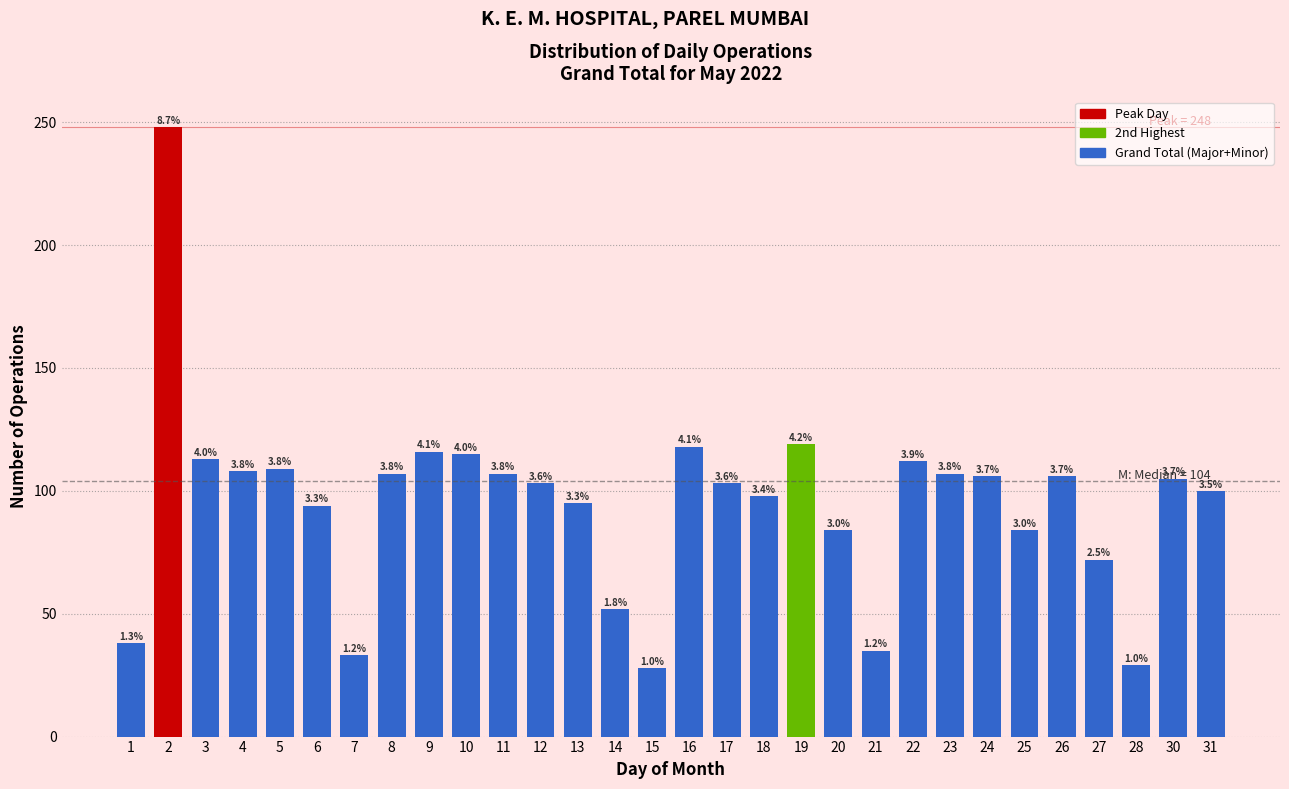

Does the chart contain any negative values?

No